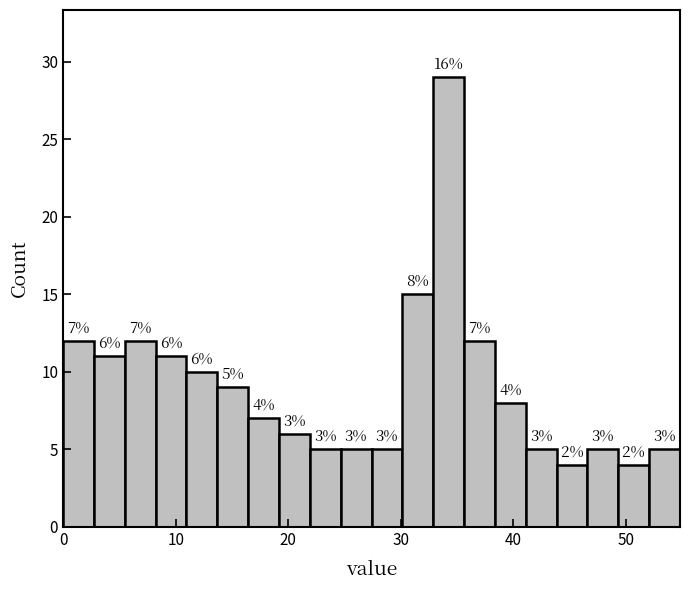

Around what value on the x-axis is the tallest bar? Give the approximate position of its centre, as read against the axis.

34